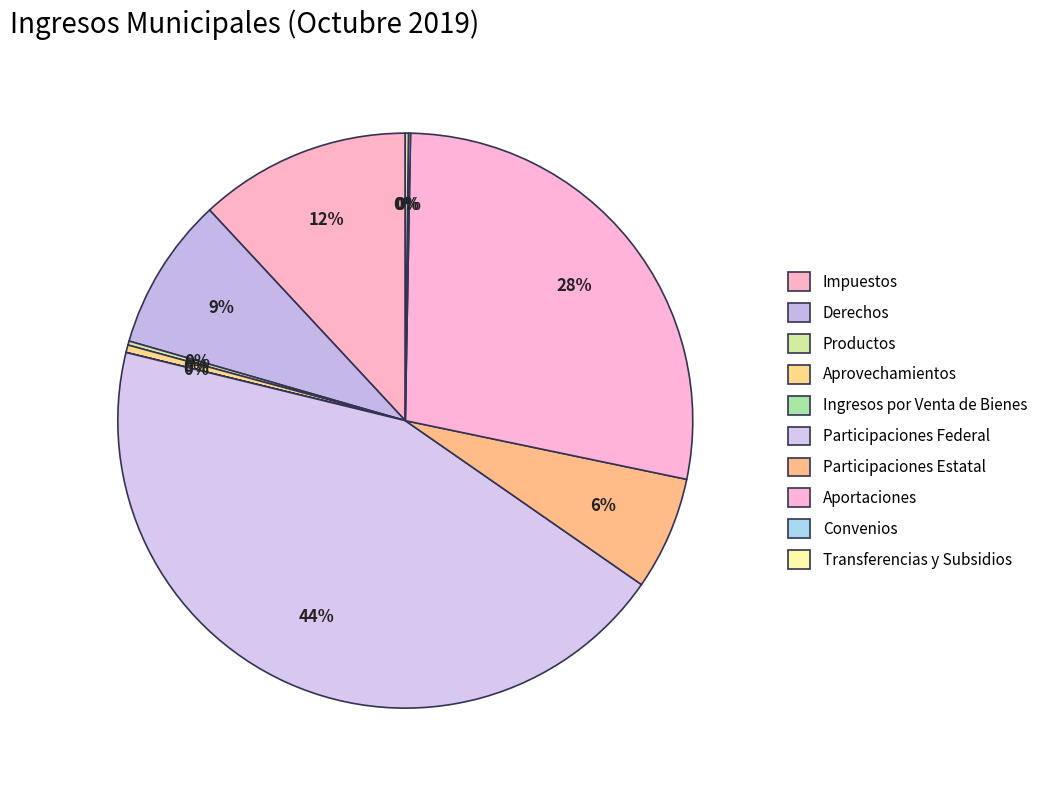

What is the ratio of the value at Impuestos to the value at Aprovechamientos?

28.0